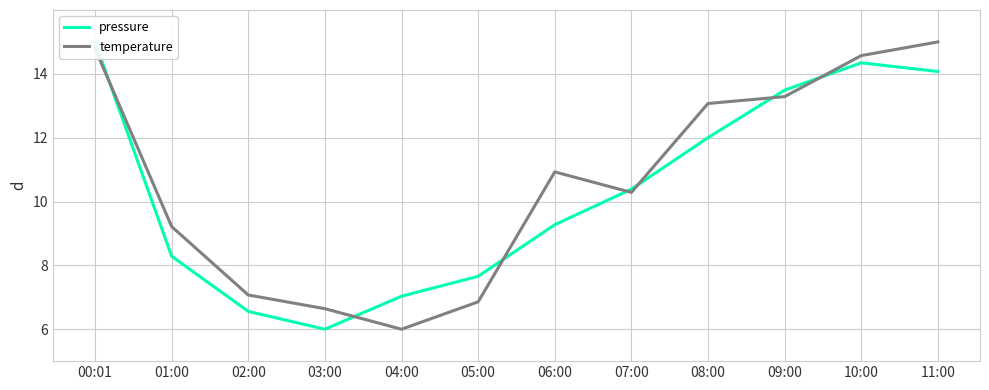

True or false: temperature and pressure intersect in this chart.

True